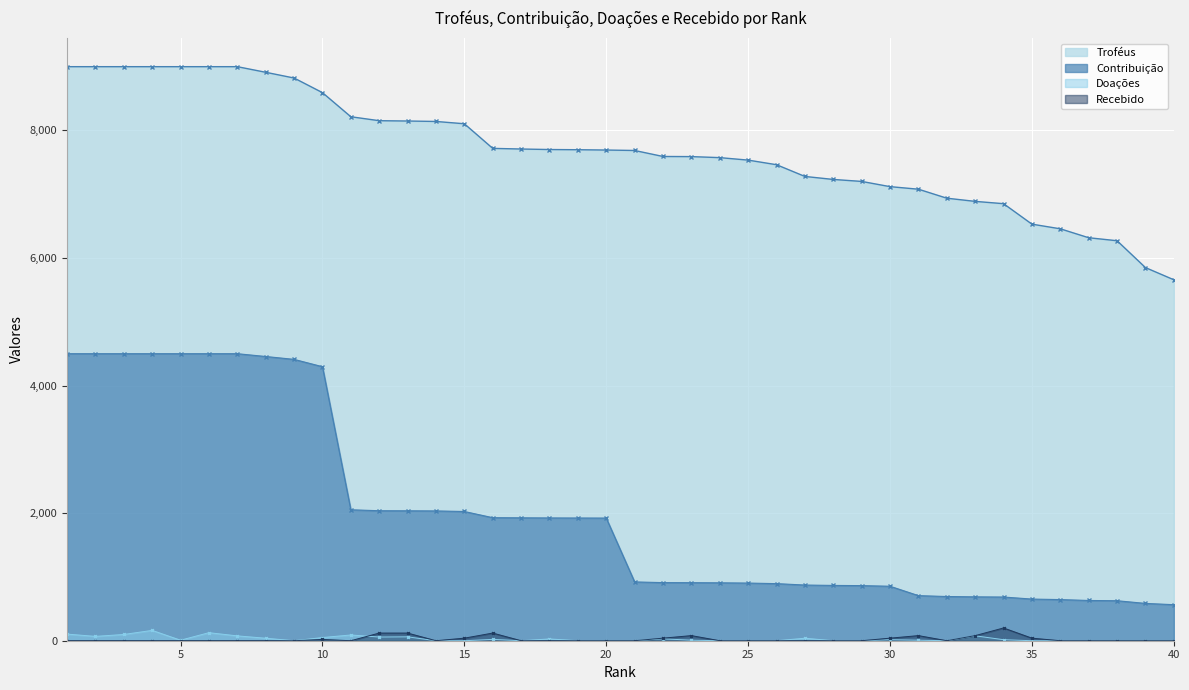

How many lines are shown in the chart?

4